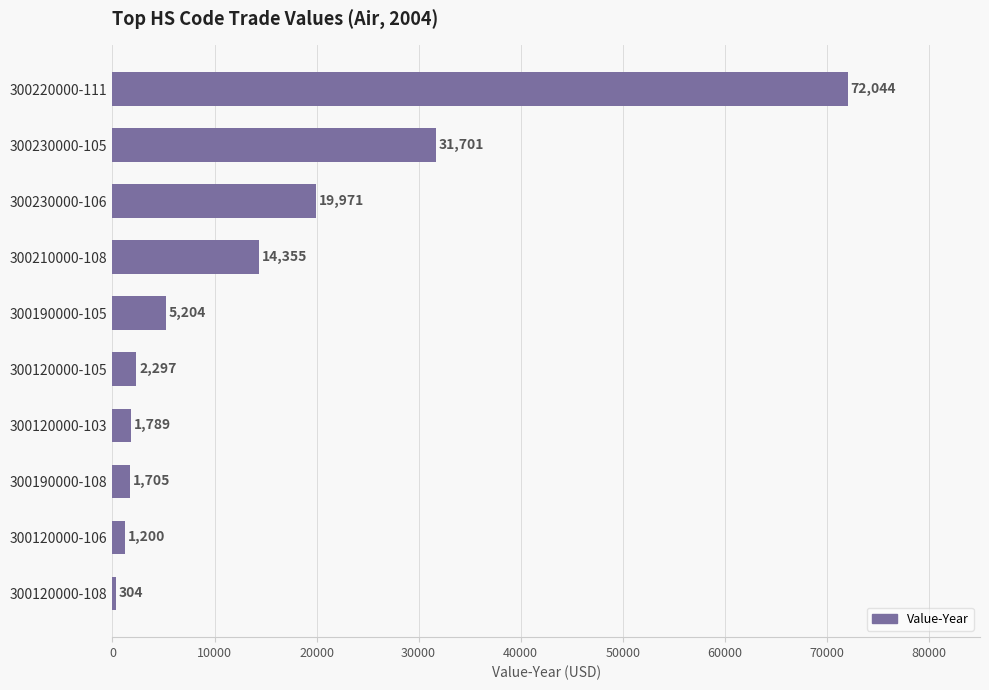

Rank the categories by value from lowest to highest.

300120000-108, 300120000-106, 300190000-108, 300120000-103, 300120000-105, 300190000-105, 300210000-108, 300230000-106, 300230000-105, 300220000-111